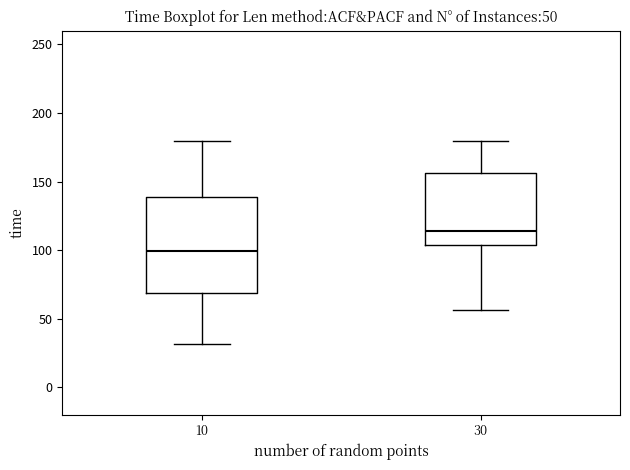

Comparing the boxes themselves (not the whiskers), which one is the tallest?

10